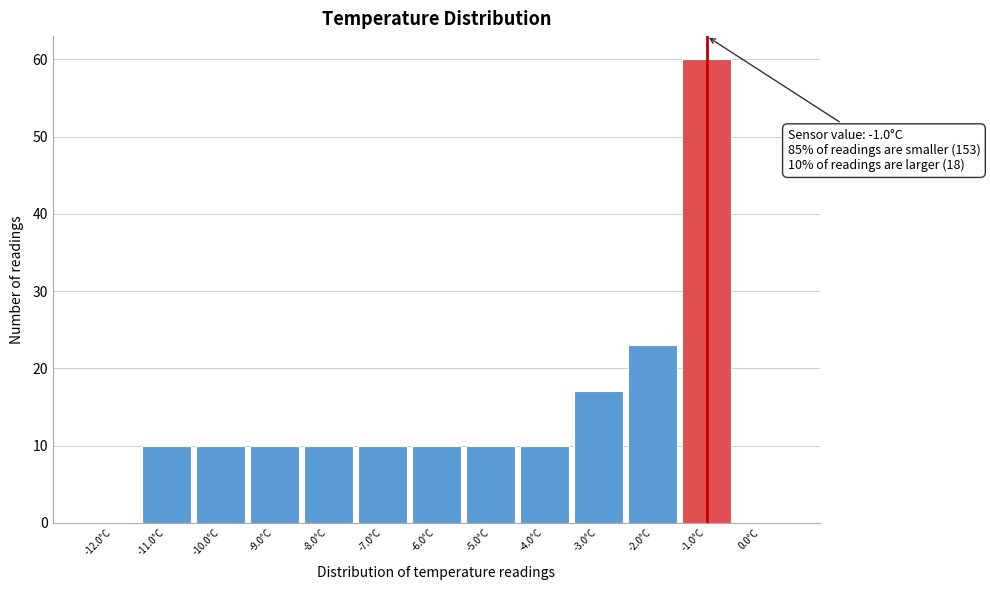

Which range on the x-axis has the tallest bar?

-1.5 to -0.5